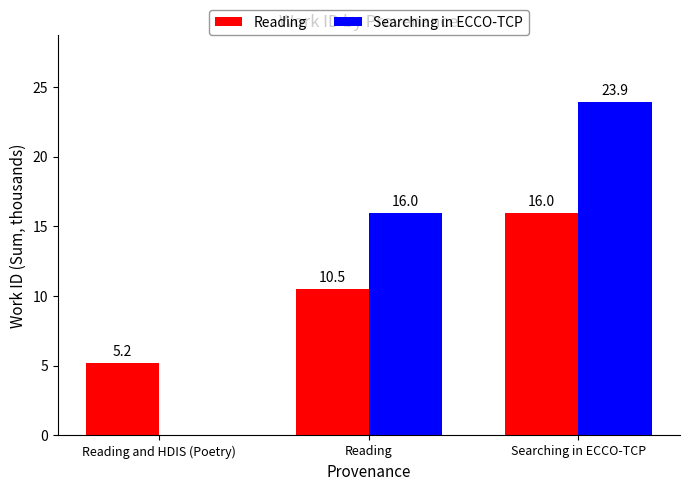

The value of Reading at Reading is 5.2. True or false?

False